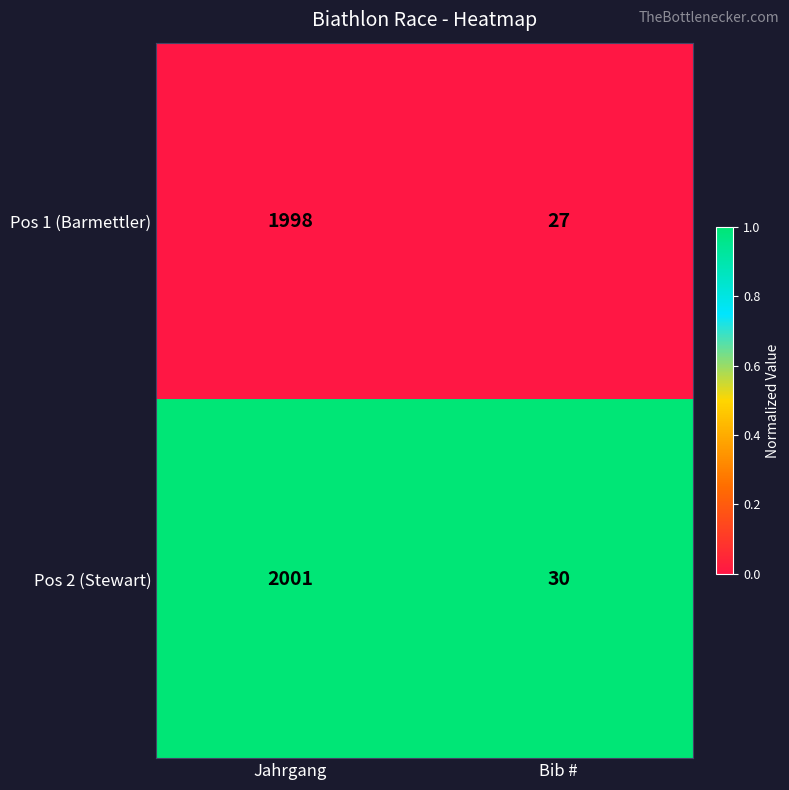

At Jahrgang, list the series in order from smallest to largest.

Pos 1 (Barmettler), Pos 2 (Stewart)